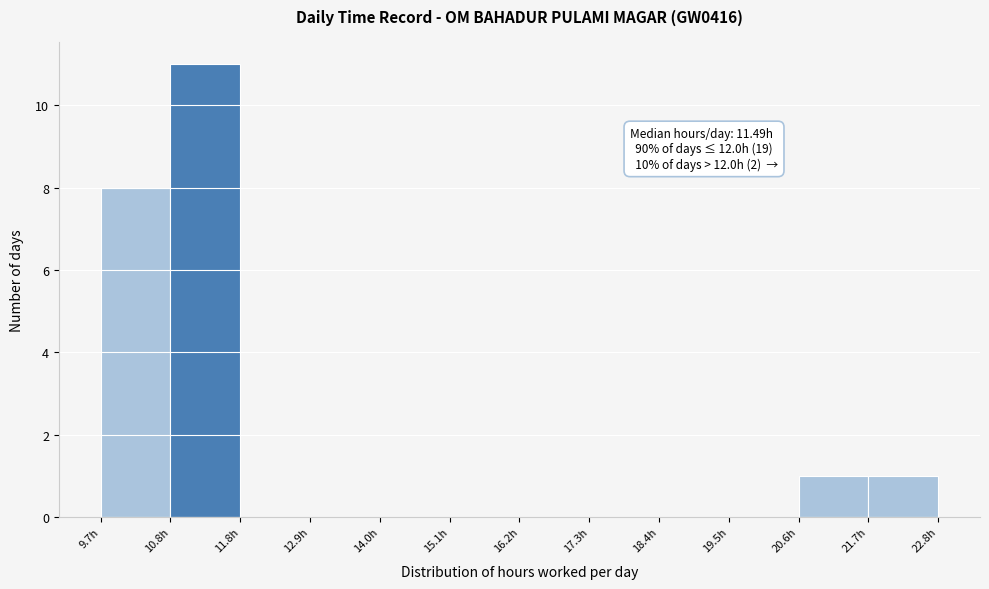

Over which range of the x-axis is the bar tallest?

10.8 to 11.8